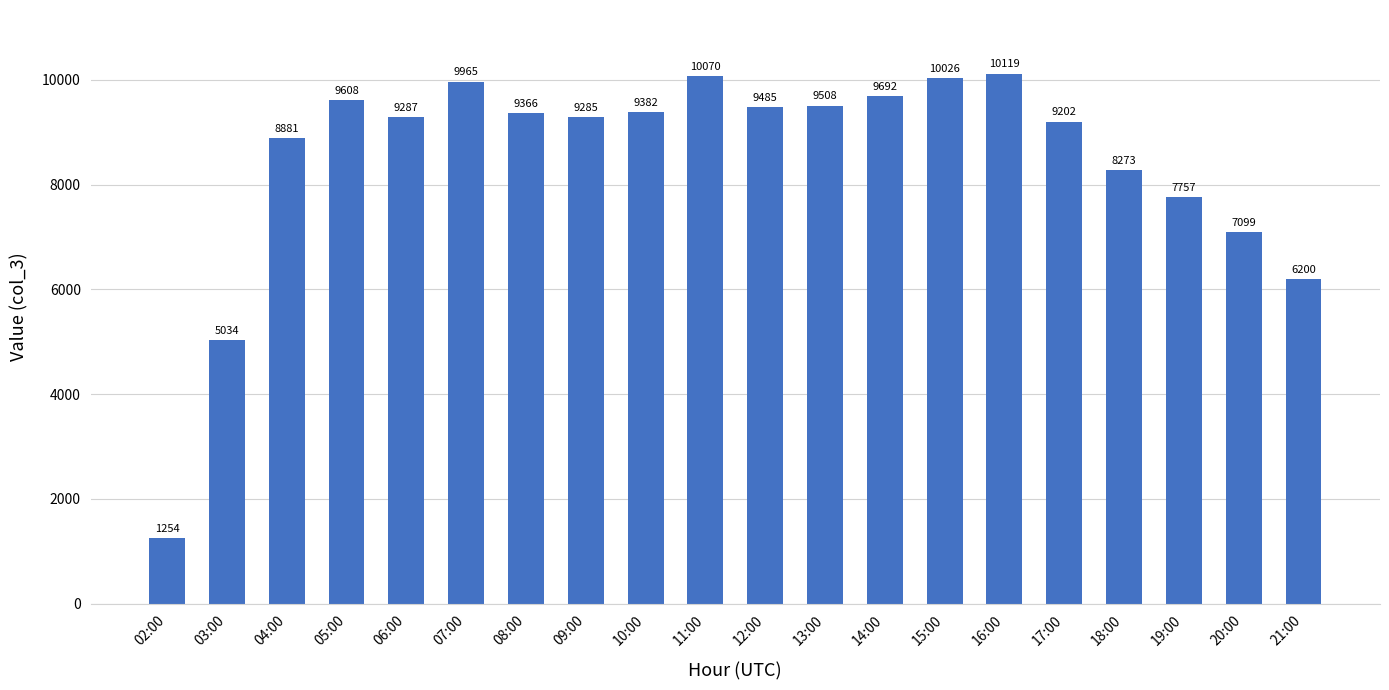

Which has a higher value, 02:00 or 04:00?

04:00